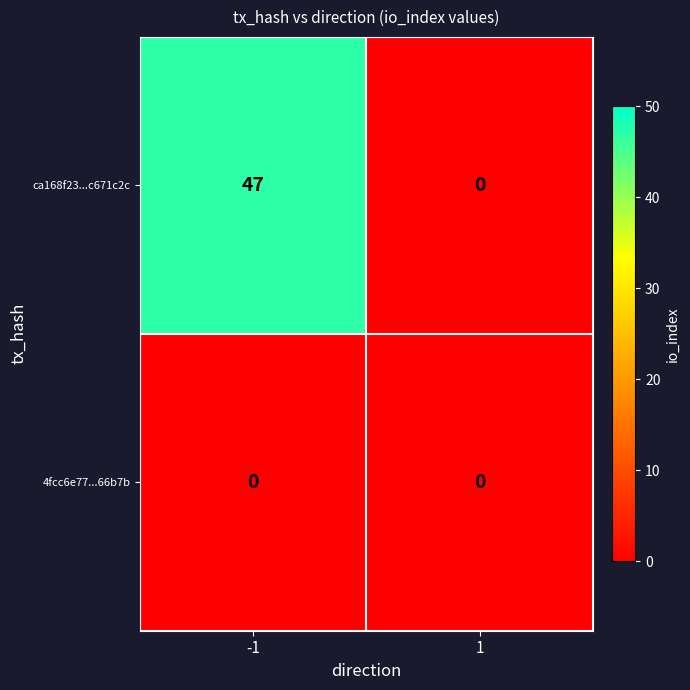

Which series has the widest spread of values?

ca168f23...c671c2c